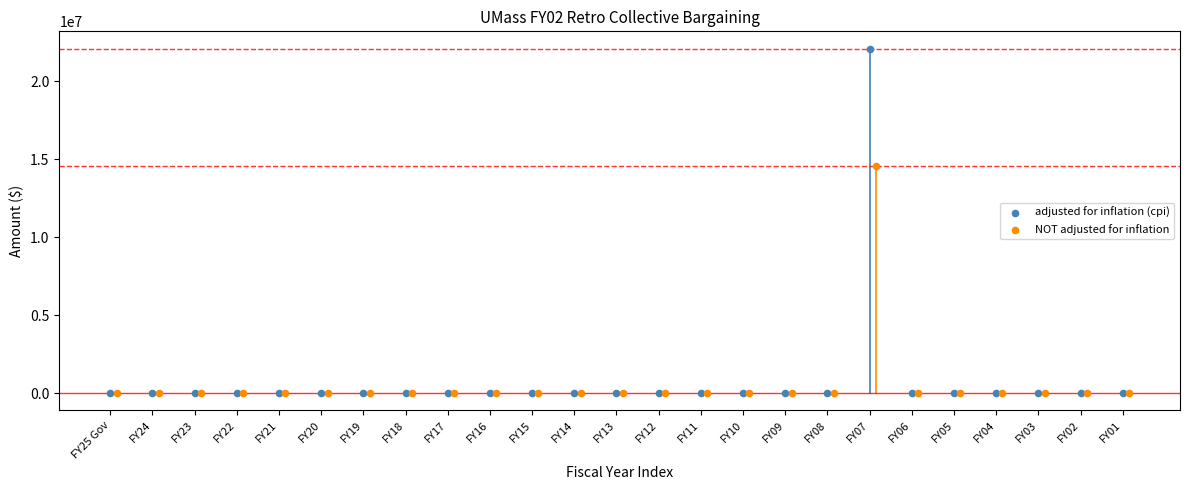

What are all the series names shown in the legend?

adjusted for inflation (cpi), NOT adjusted for inflation